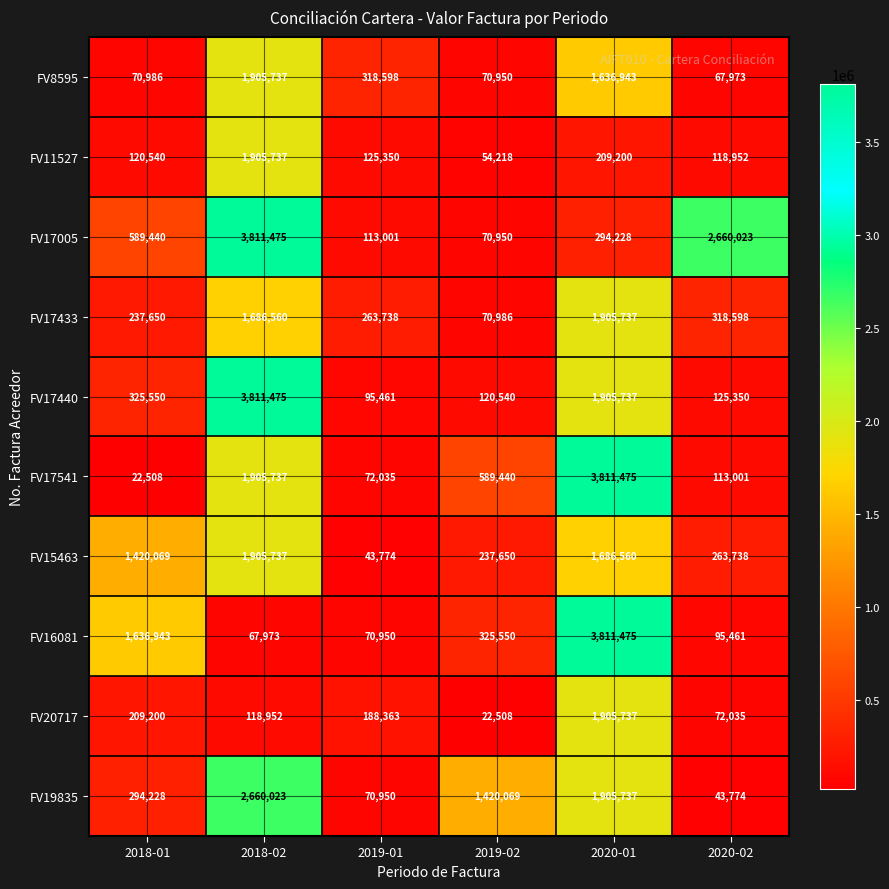

Which series has the largest range (max minus min)?

FV17541